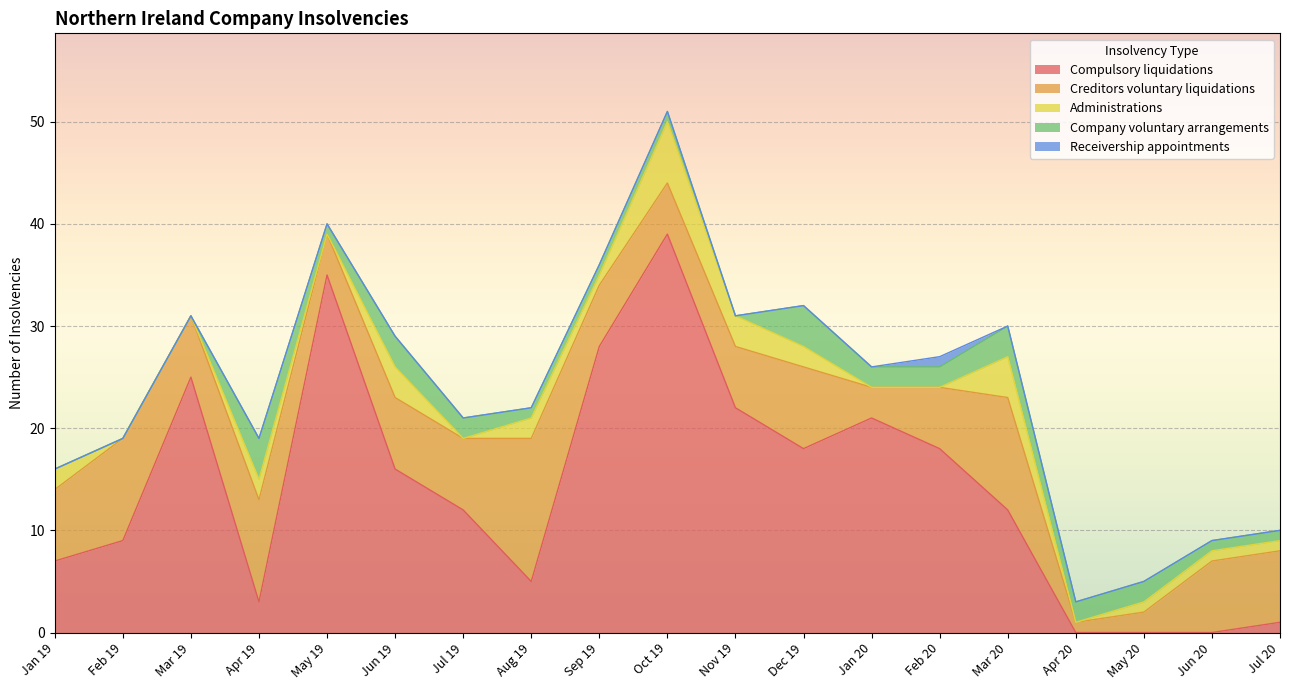

How many lines are shown in the chart?

5